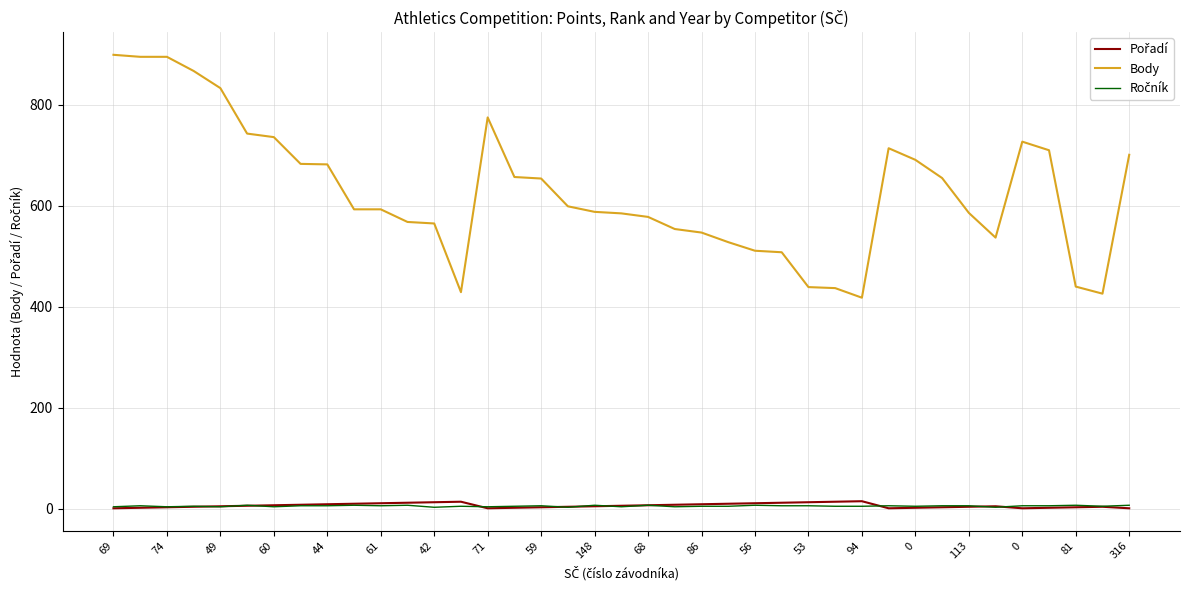

Which series has the widest spread of values?

Body